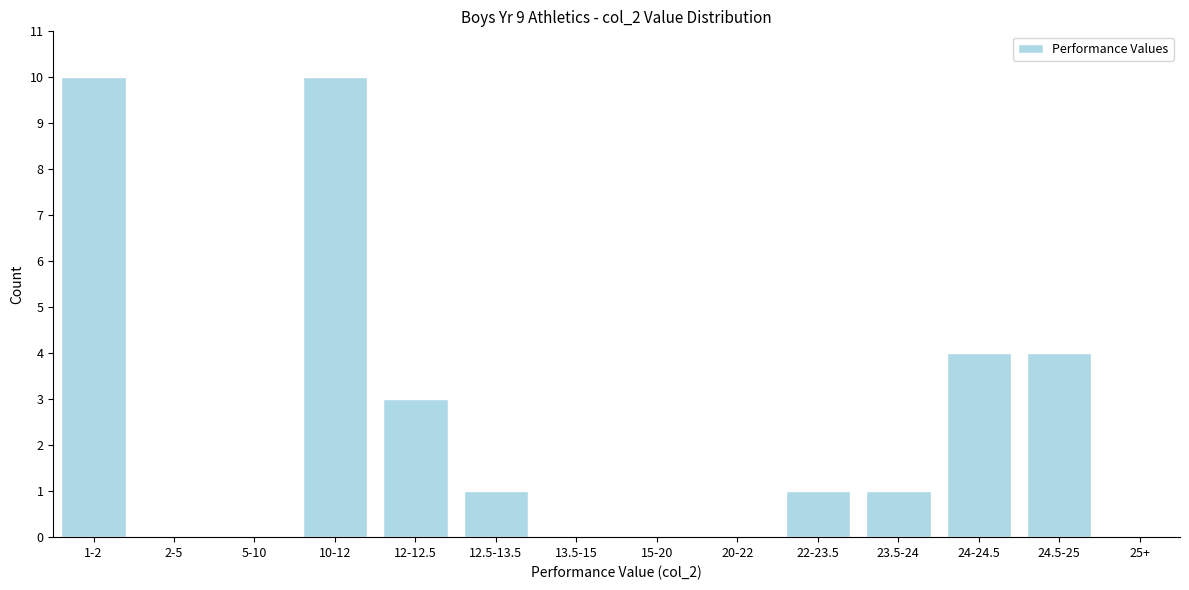

Reading right to left, transcribe all the data shown in this chart.

25+=0	24.5-25=4	24-24.5=4	23.5-24=1	22-23.5=1	20-22=0	15-20=0	13.5-15=0	12.5-13.5=1	12-12.5=3	10-12=10	5-10=0	2-5=0	1-2=10